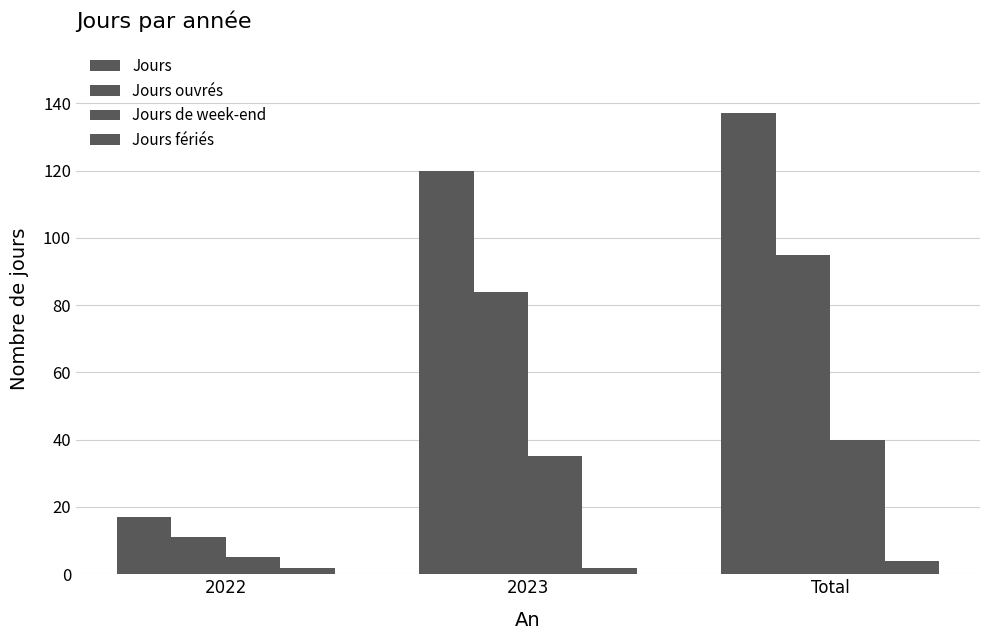

How many bars are there in each group?

4